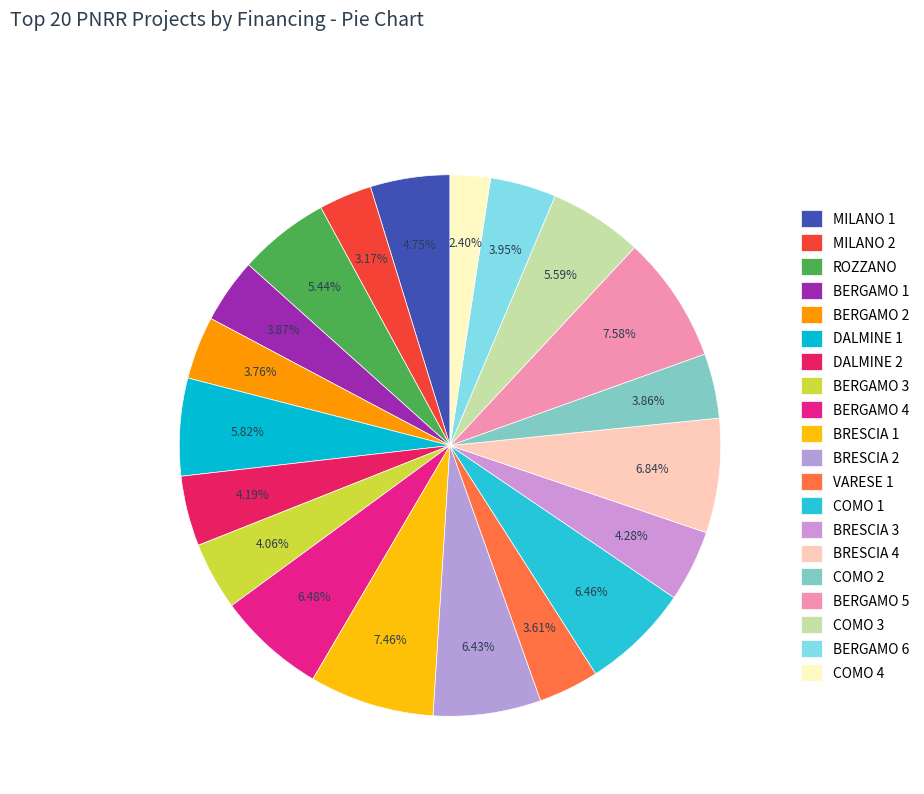

How many segments does this pie chart have?

20